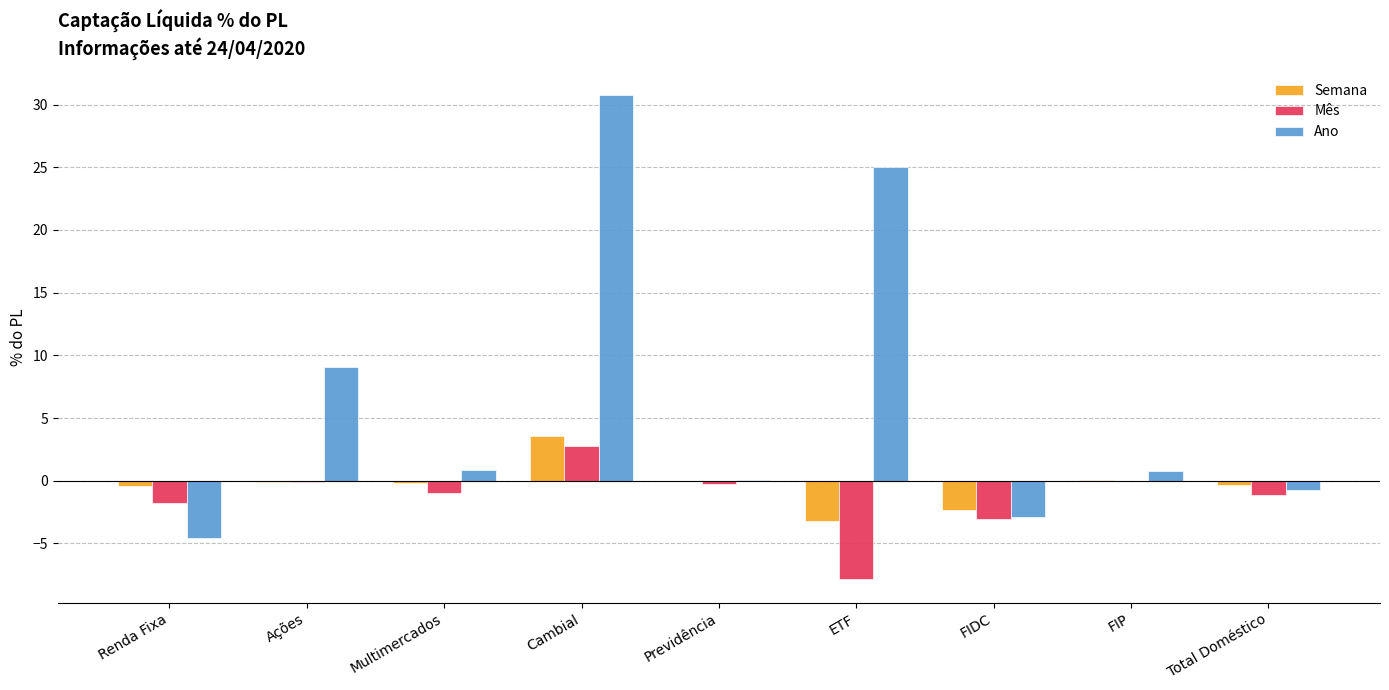

Which category has the highest value across all series?

Cambial